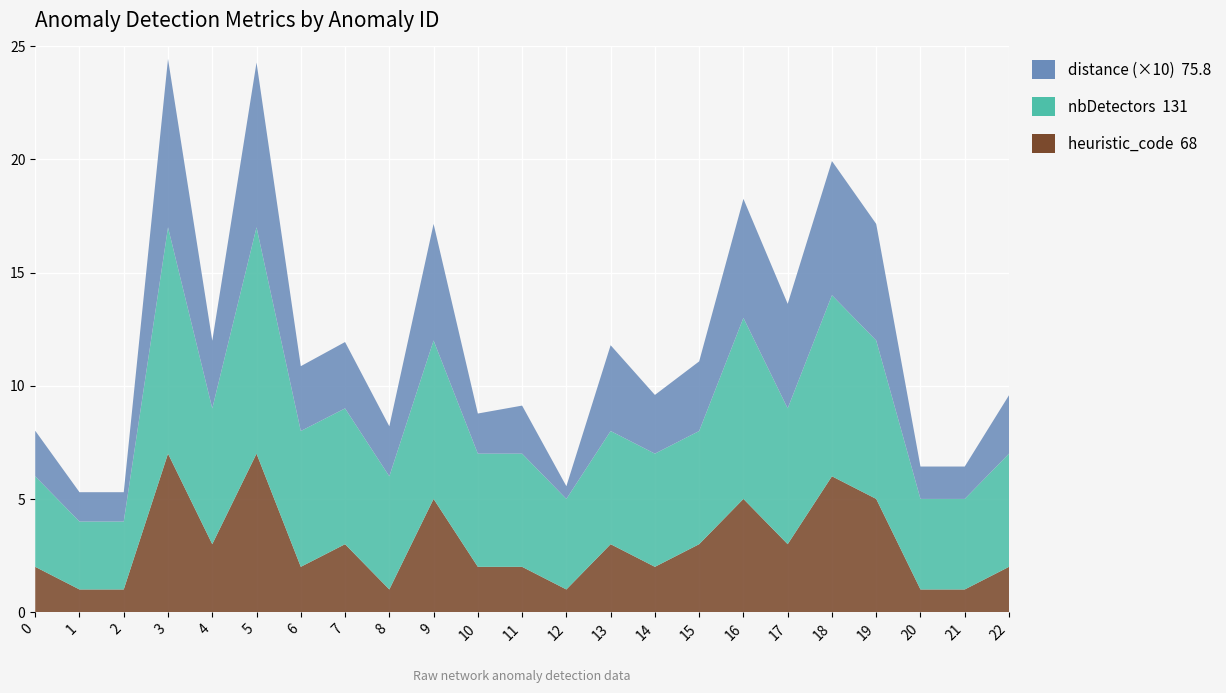

Reading right to left, extract all data points from this chart.

distance: 0.3	0.1	0.1	0.5	0.6	0.5	0.5	0.3	0.3	0.4	0.1	0.2	0.2	0.5	0.2	0.3	0.3	0.7	0.3	0.7	0.1	0.1	0.2
nbDetectors: 5.0	4.0	4.0	7.0	8.0	6.0	8.0	5.0	5.0	5.0	4.0	5.0	5.0	7.0	5.0	6.0	6.0	10.0	6.0	10.0	3.0	3.0	4.0
heuristic_code: 2.0	1.0	1.0	5.0	6.0	3.0	5.0	3.0	2.0	3.0	1.0	2.0	2.0	5.0	1.0	3.0	2.0	7.0	3.0	7.0	1.0	1.0	2.0